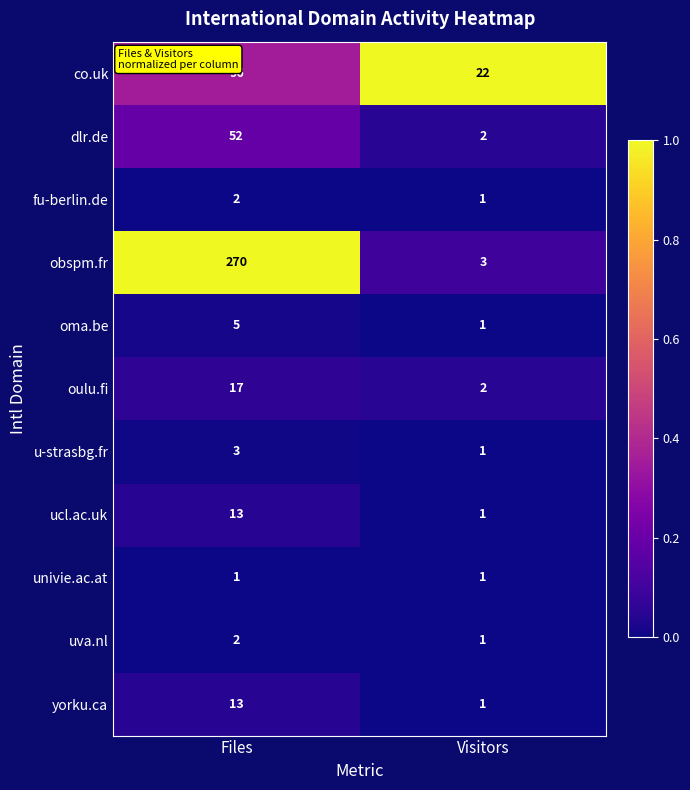

What is the difference between the maximum and minimum values in the ucl.ac.uk series?

12